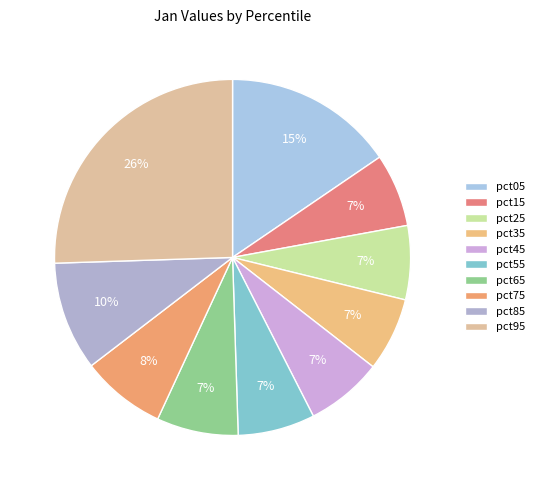

Does pct95 represent more than half of the total?

No